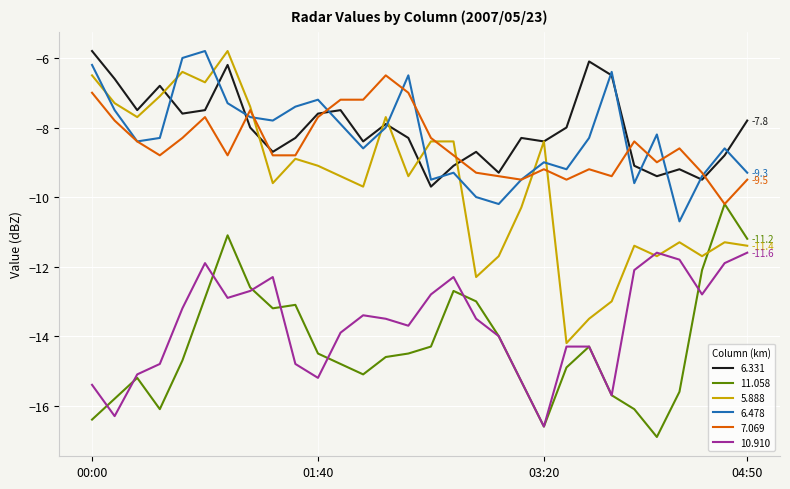

Does the chart have visible grid lines?

Yes